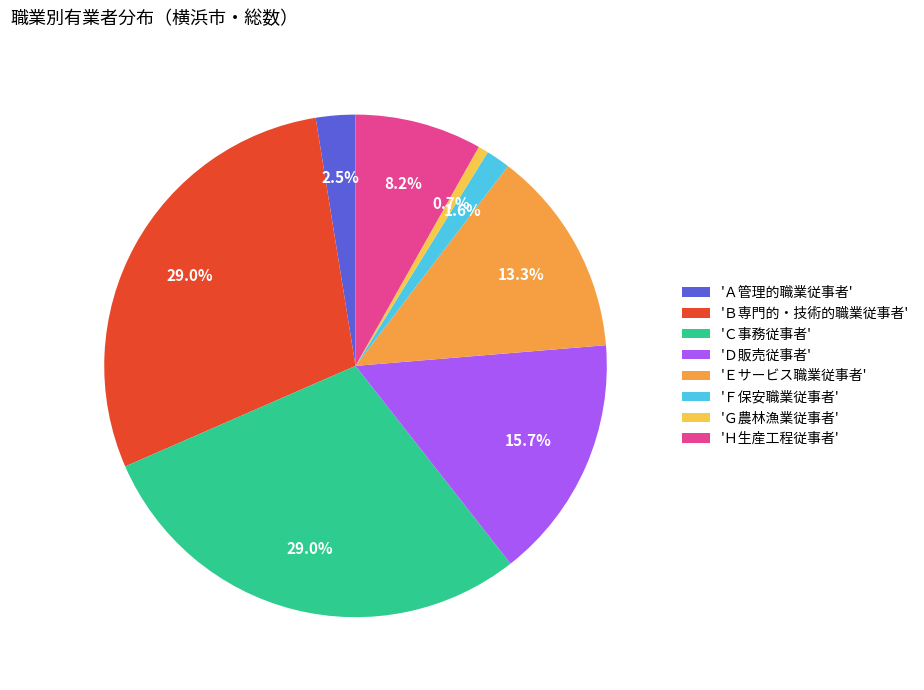

Between 'Ａ管理的職業従事者' and 'Ｅサービス職業従事者', which is larger?

'Ｅサービス職業従事者'